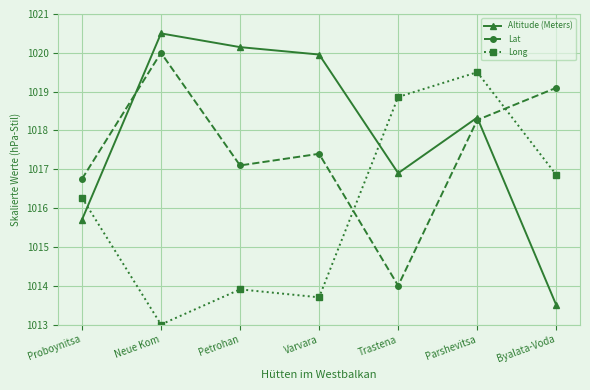

At which category is the sum across all series the highest?

Parshevitsa